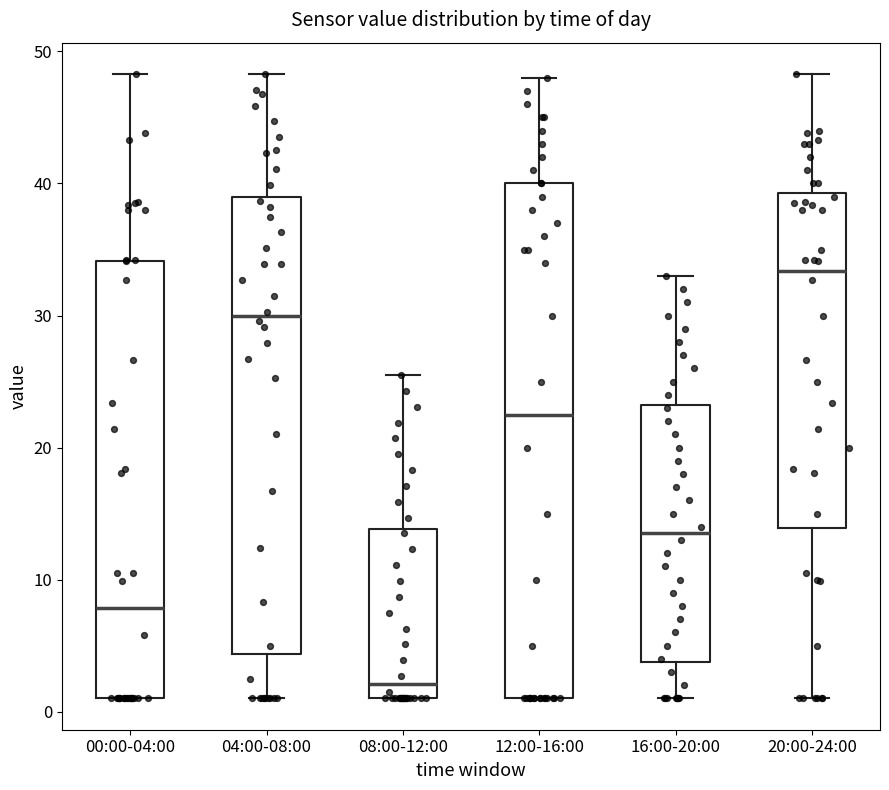

Comparing the boxes themselves (not the whiskers), which one is the tallest?

12:00-16:00